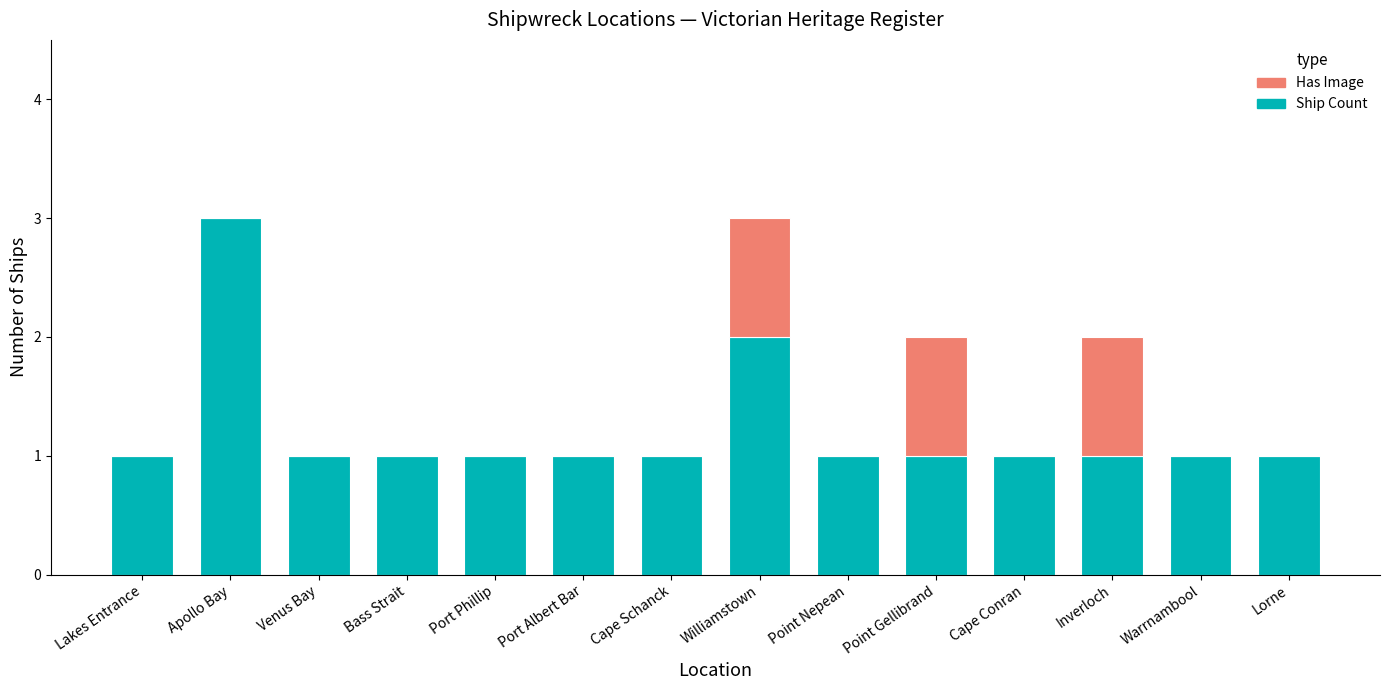

At which label does Ship Count reach its peak?

Apollo Bay